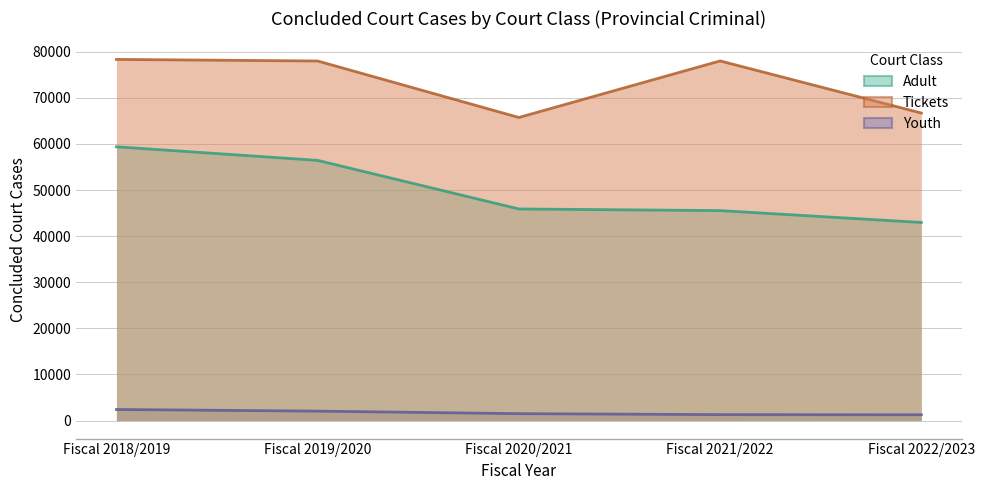

How many lines are shown in the chart?

3